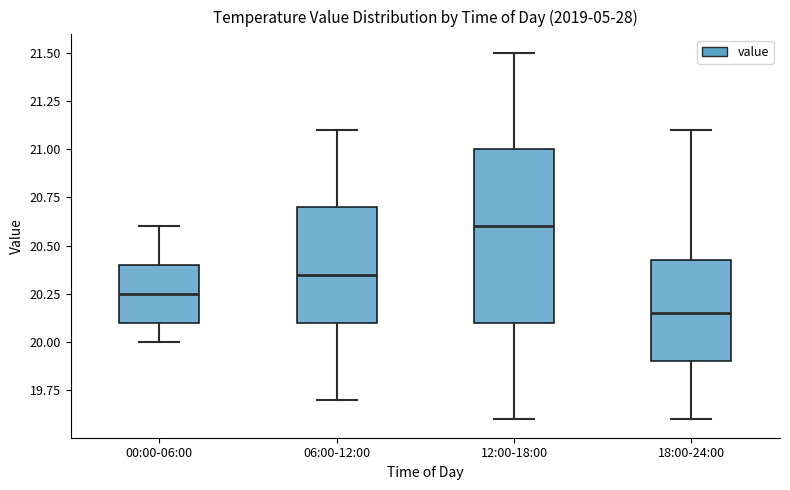

Reading left to right, read every box against the y-axis: the position of its median line, the range the box covers, and the ends of its whiskers. The values are not printed on the chart, so give them approximately, as read against the axis.

00:00-06:00: median 20.25, box 20.10 to 20.40, whiskers 20.00 to 20.60
06:00-12:00: median 20.35, box 20.10 to 20.70, whiskers 19.70 to 21.10
12:00-18:00: median 20.60, box 20.10 to 21.00, whiskers 19.60 to 21.50
18:00-24:00: median 20.15, box 19.90 to 20.45, whiskers 19.60 to 21.10